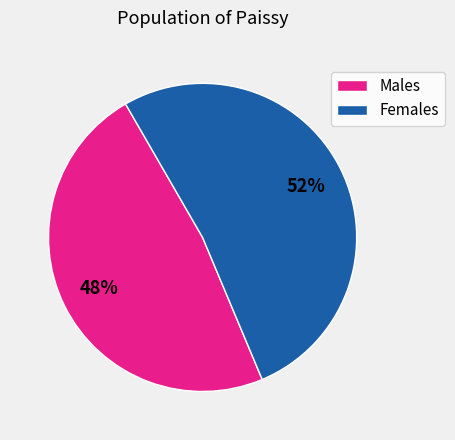

Does any single category account for the majority?

Yes